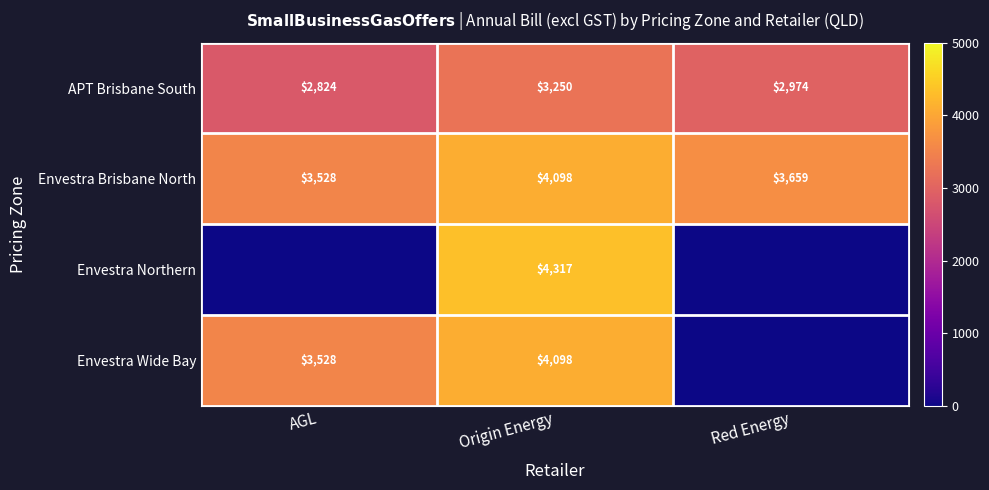

Where does the APT Brisbane South series first go above 2974?

Origin Energy